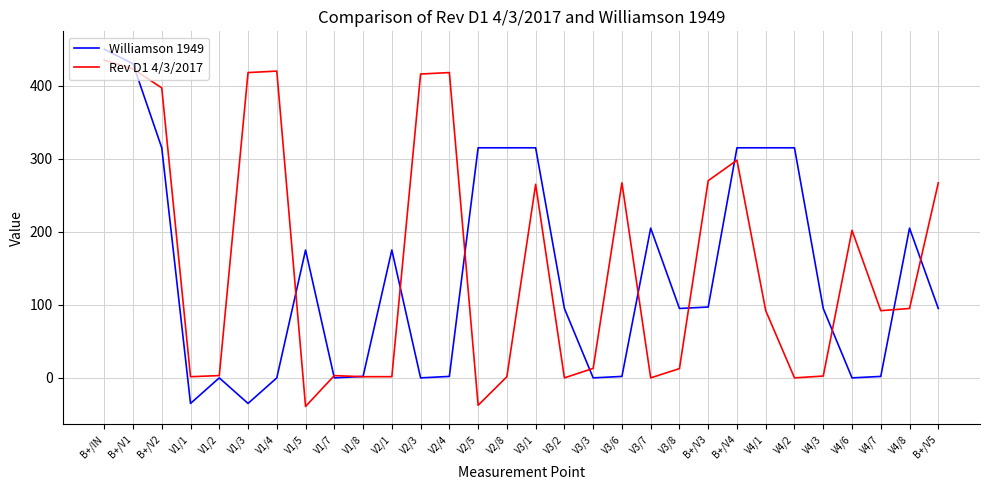

List the series in order of their overall mean, lowest first.

Williamson 1949, Rev D1 4/3/2017